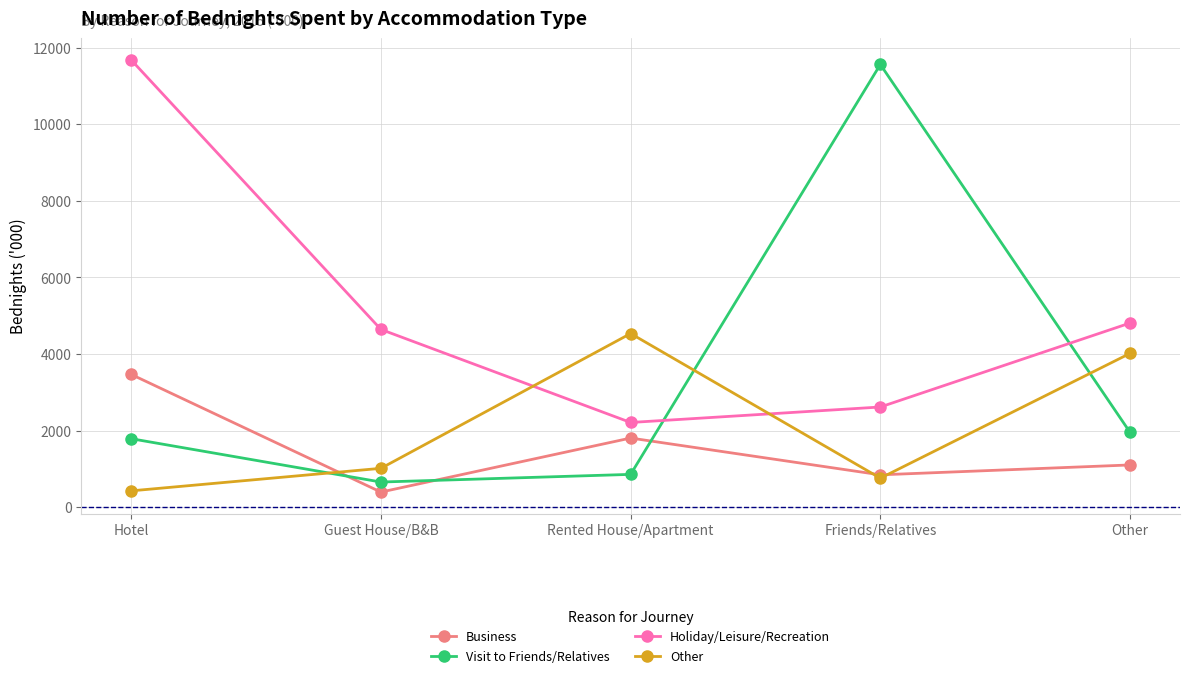

True or false: Holiday/Leisure/Recreation and Business intersect in this chart.

False